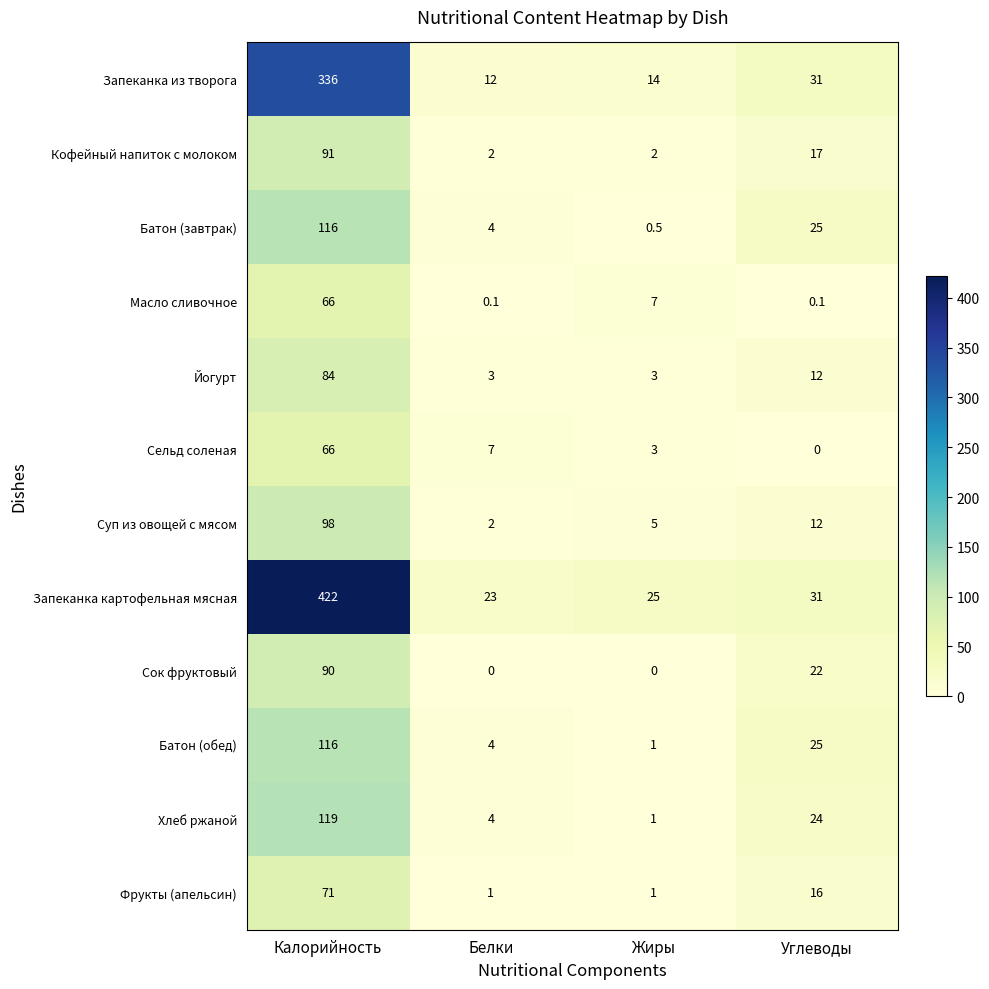

Is the value of Батон (завтрак) at Калорийность greater than the value of Хлеб ржаной at Калорийность?

No